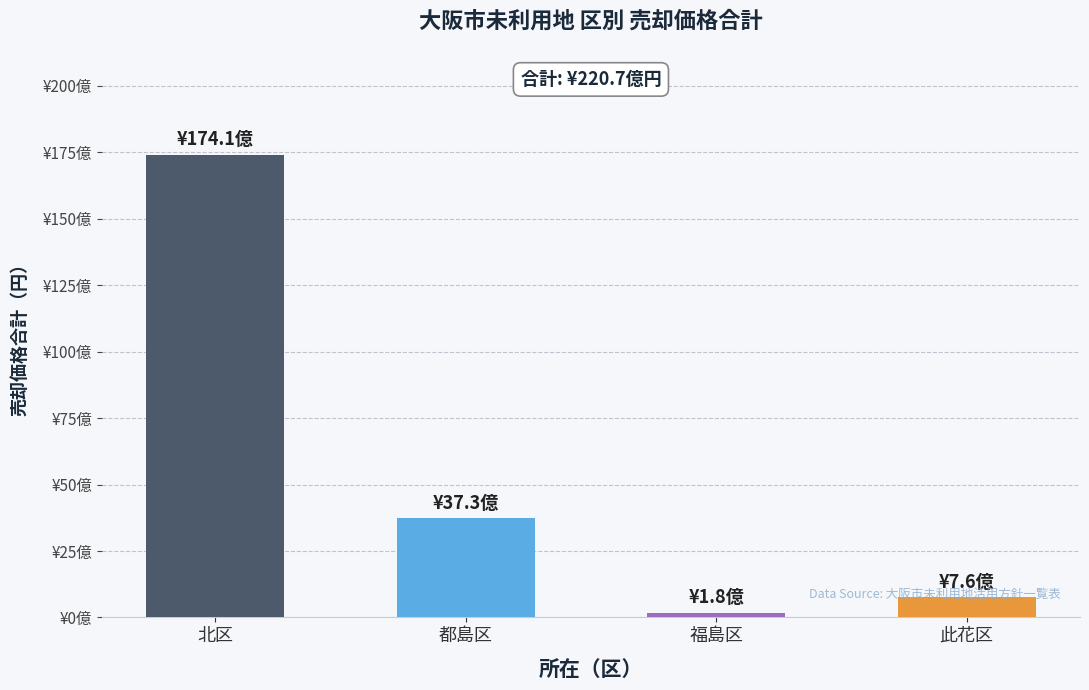

Reading left to right, extract all data points from this chart.

北区=17409676009	都島区=3726252980	福島区=182010005	此花区=756793143